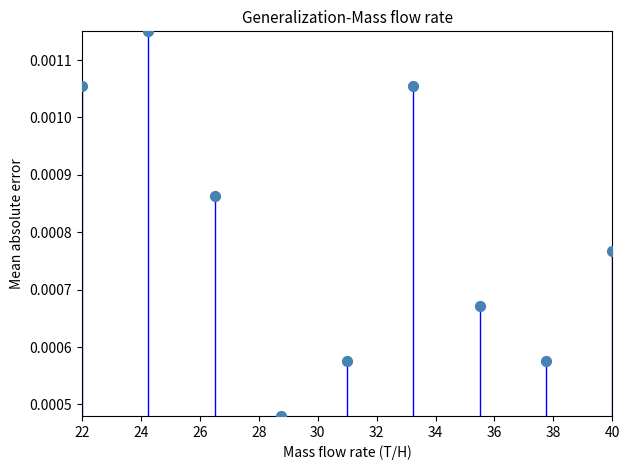

What is the range of X values (max minus min)?

18.0